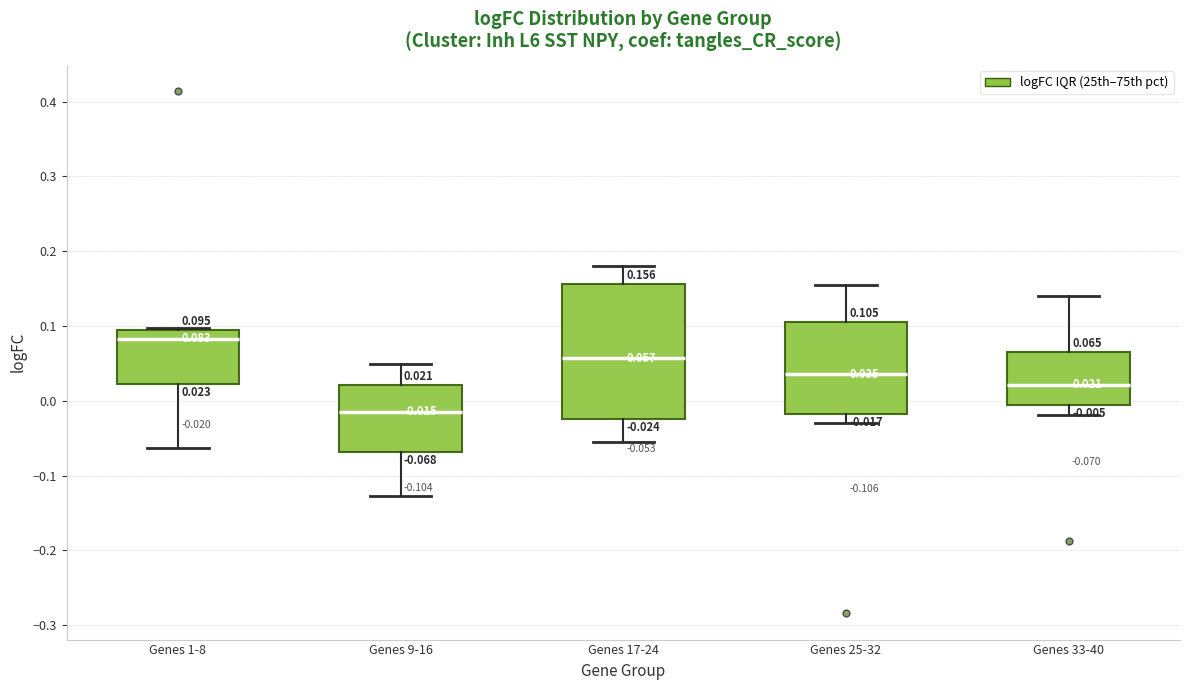

Comparing the boxes themselves (not the whiskers), which one is the tallest?

Genes 17-24